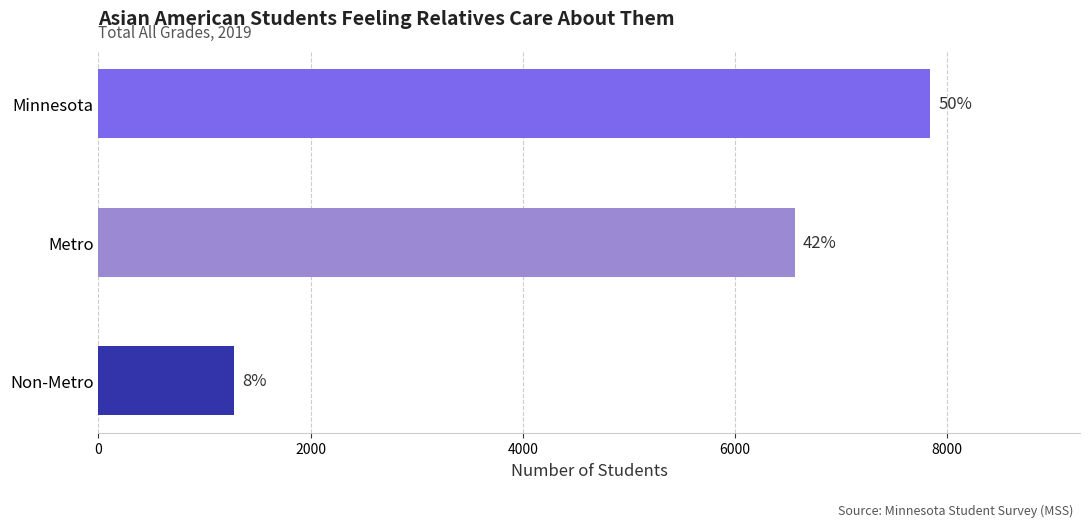

Does the chart contain any negative values?

No